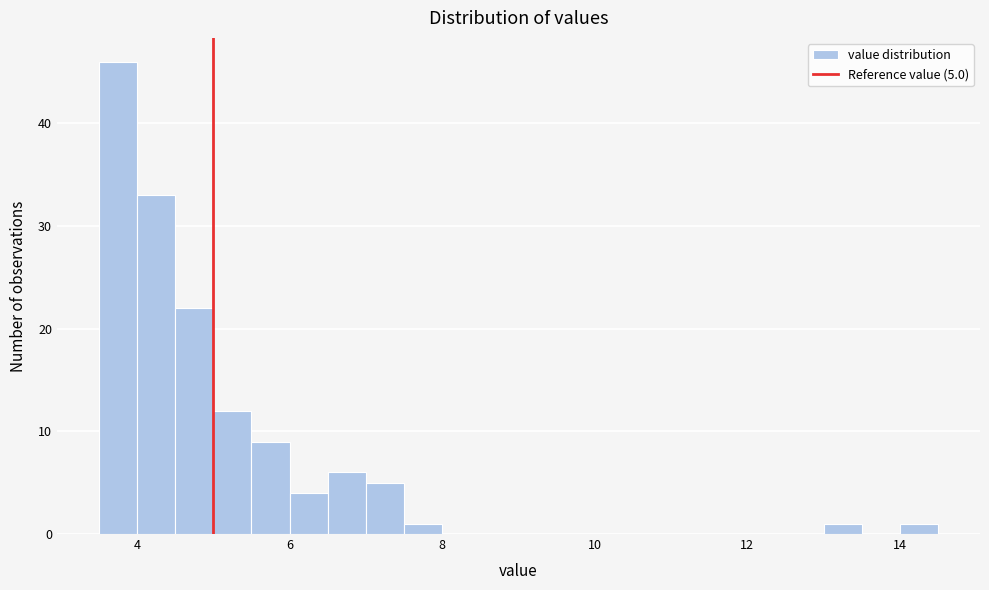

Around what value on the x-axis is the tallest bar? Give the approximate position of its centre, as read against the axis.

3.8